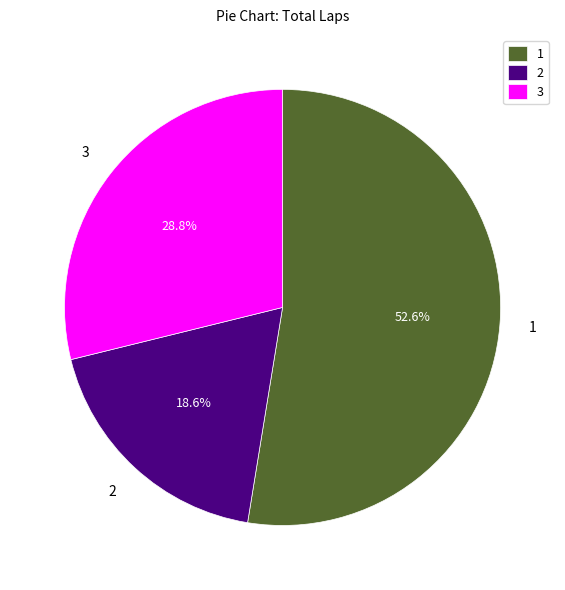

Which category has the biggest portion of the pie?

1